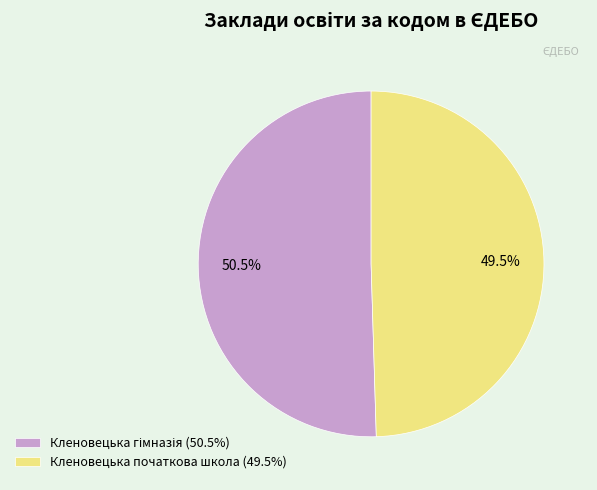

What percentage is NOT represented by Кленовецька початкова школа (49.5%)?

50.5%